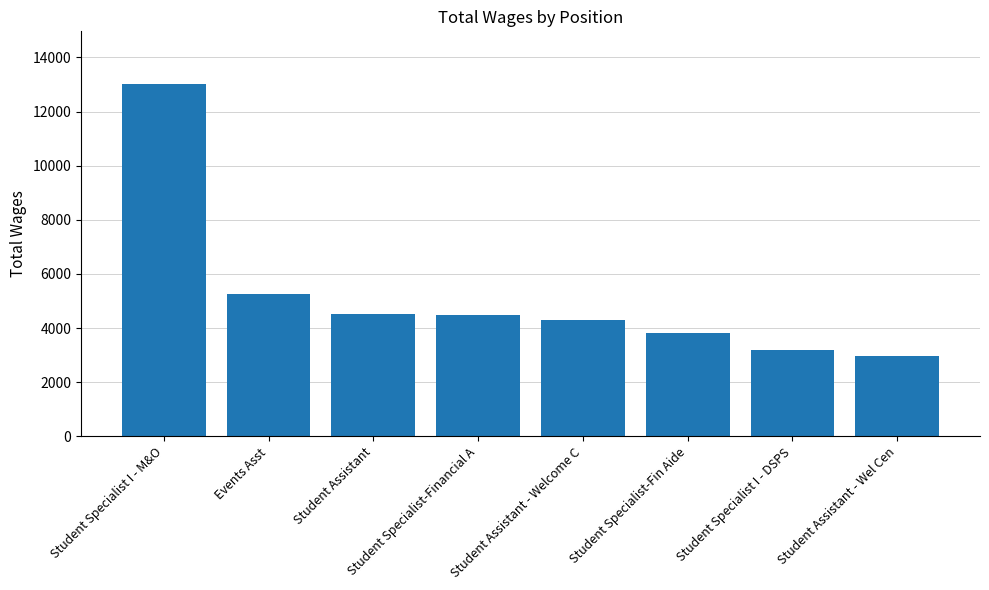

What is the greatest value displayed?

13012